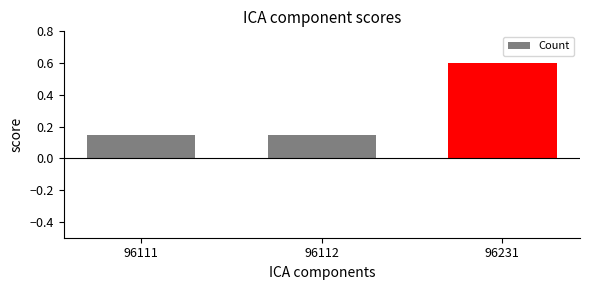

What value does the data have at 96231?

0.6